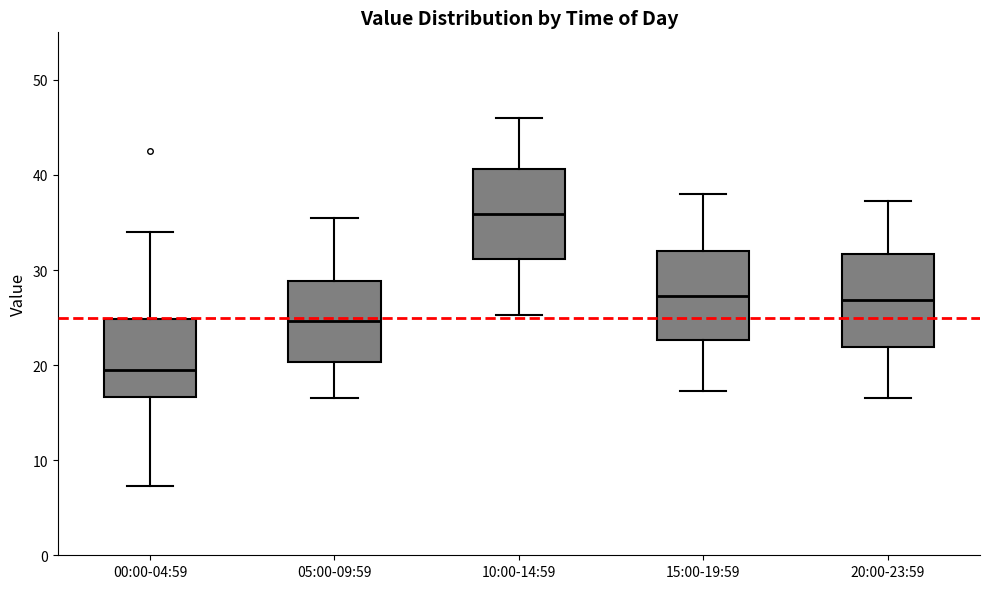

Where is the lower edge of the box for 00:00-04:59 on the y-axis? The values are not printed on the chart, so give them approximately, as read against the axis.

17